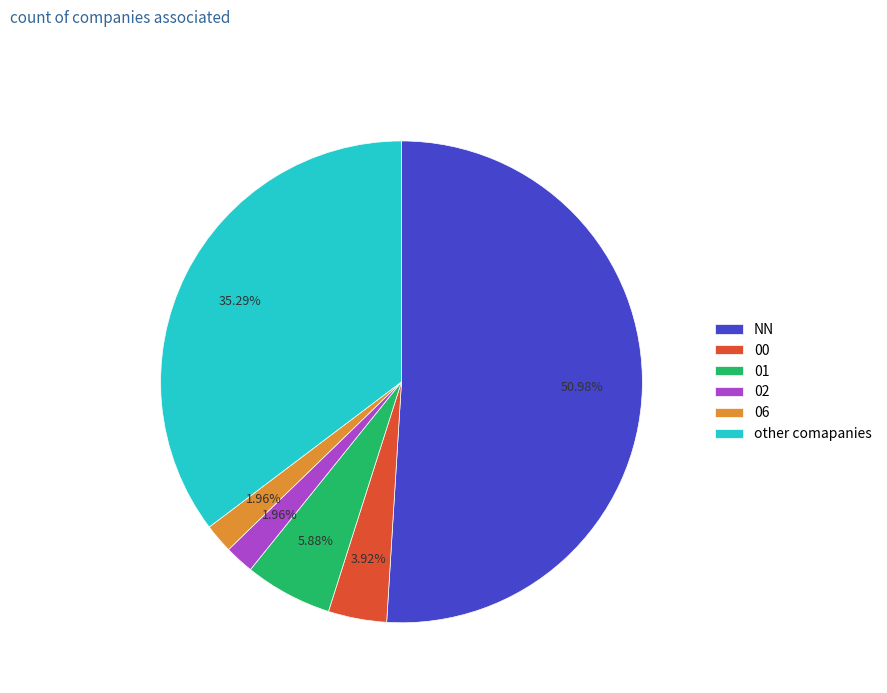

Is there a majority slice in this chart?

Yes